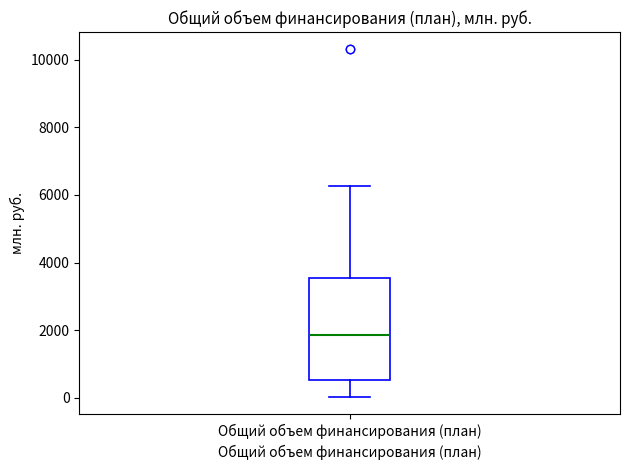

Transcribe this box plot: give where the median line is, the range the box spans, and where the two whiskers end, as read against the y-axis. The values are not printed on the chart, so give them approximately, as read against the axis.

median 1800, box 600 to 3600, whiskers 0 to 6200